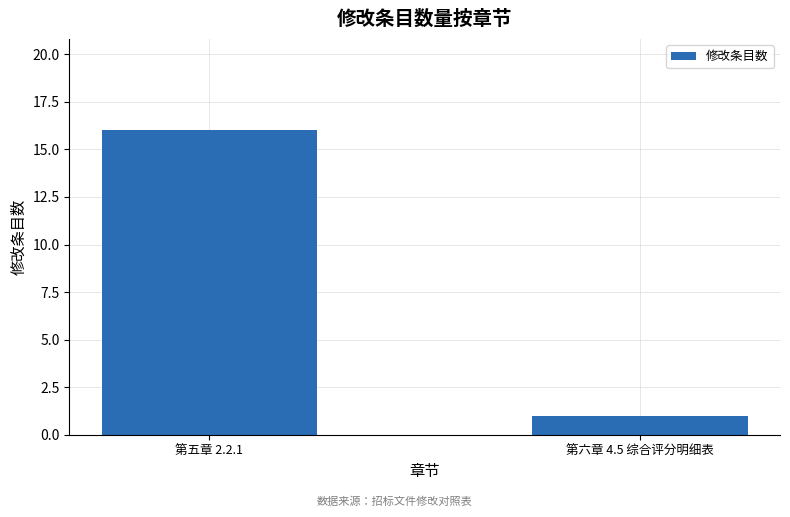

Reading left to right, transcribe all the data shown in this chart.

第五章 2.2.1=16	第六章 4.5 综合评分明细表=1